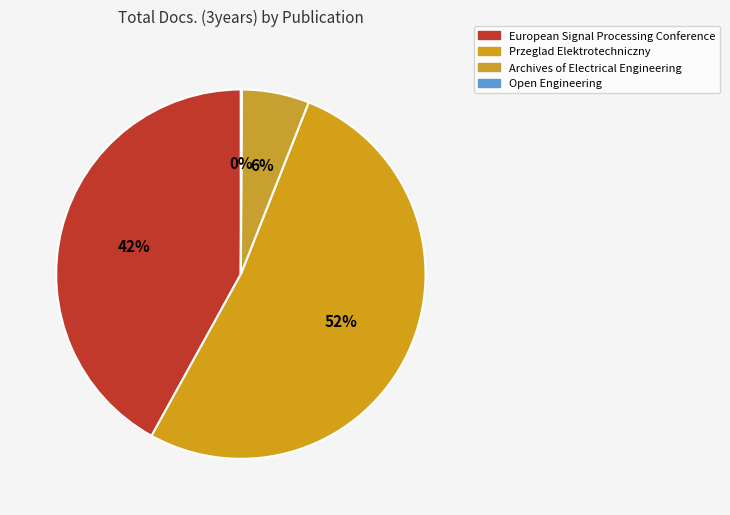

True or false: Open Engineering accounts for 1% of the total.

False